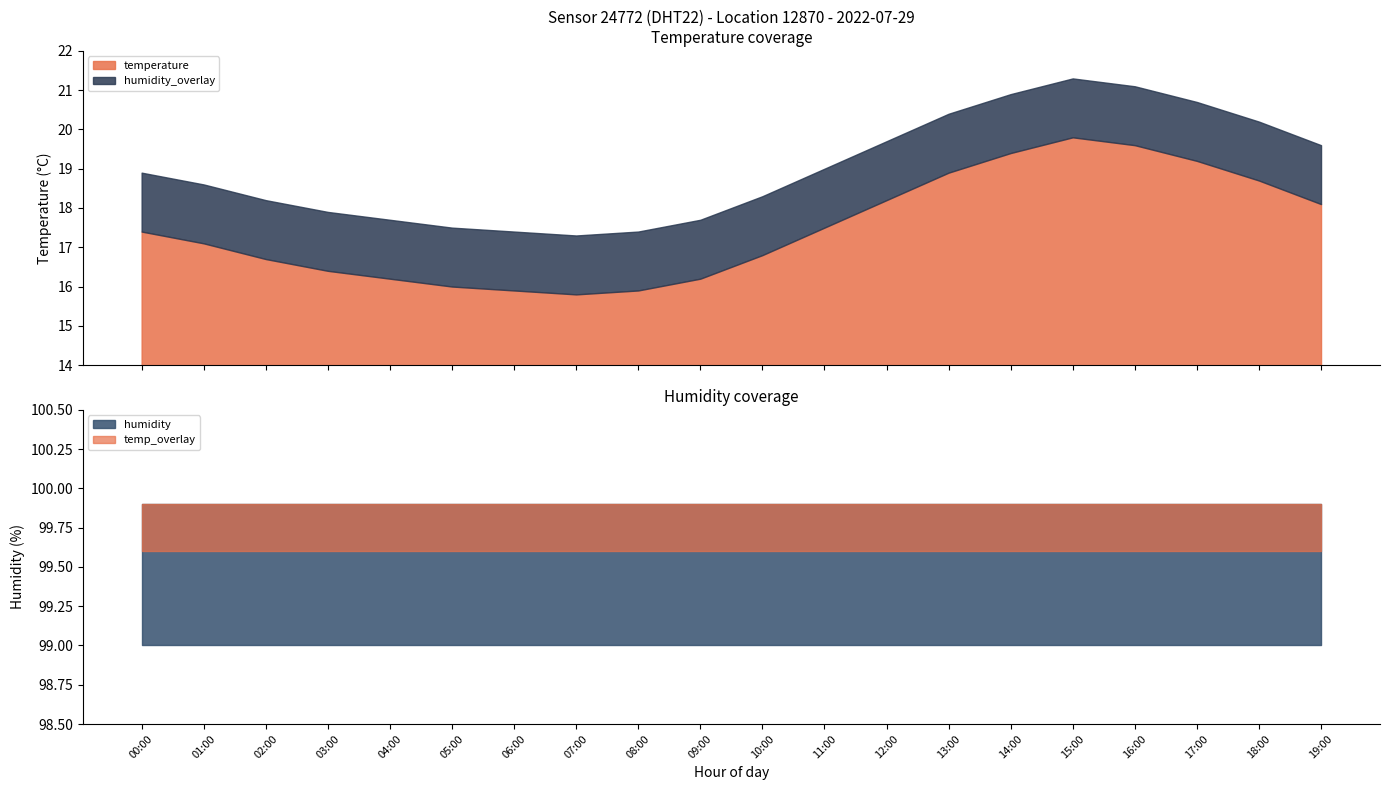

How many interior local peaks does the temperature series have?

1